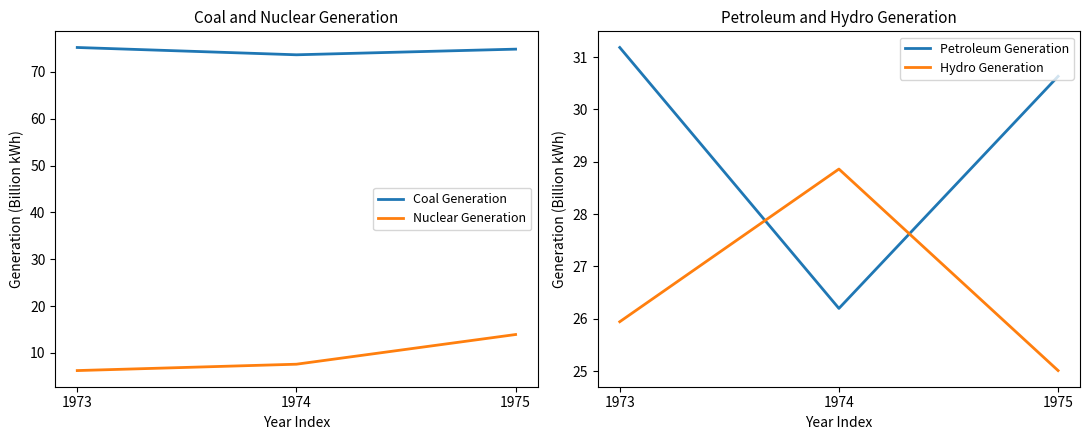

Rank the categories by Coal Generation value from lowest to highest.

1974, 1975, 1973